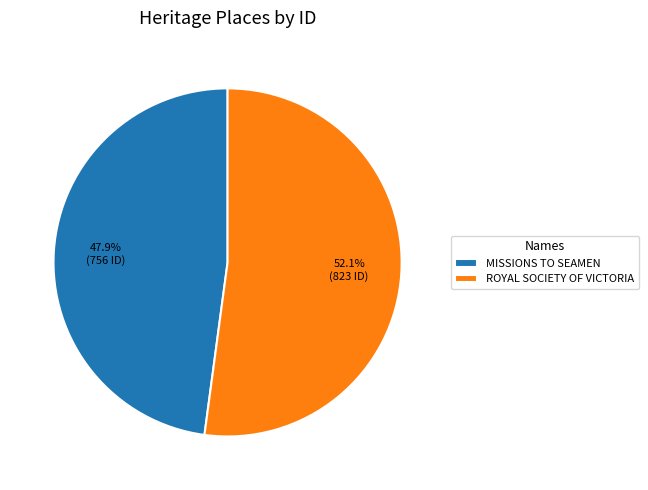

Does any single category account for the majority?

Yes